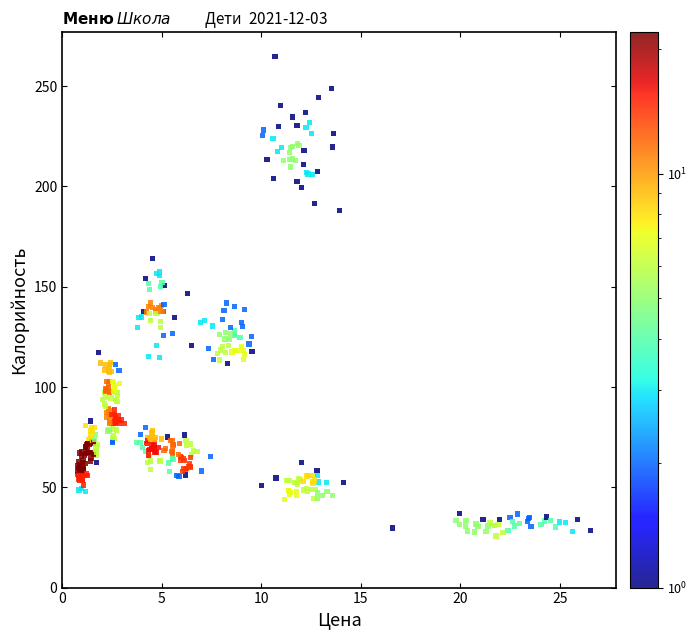

What is the range of X values (max minus min)?

25.8